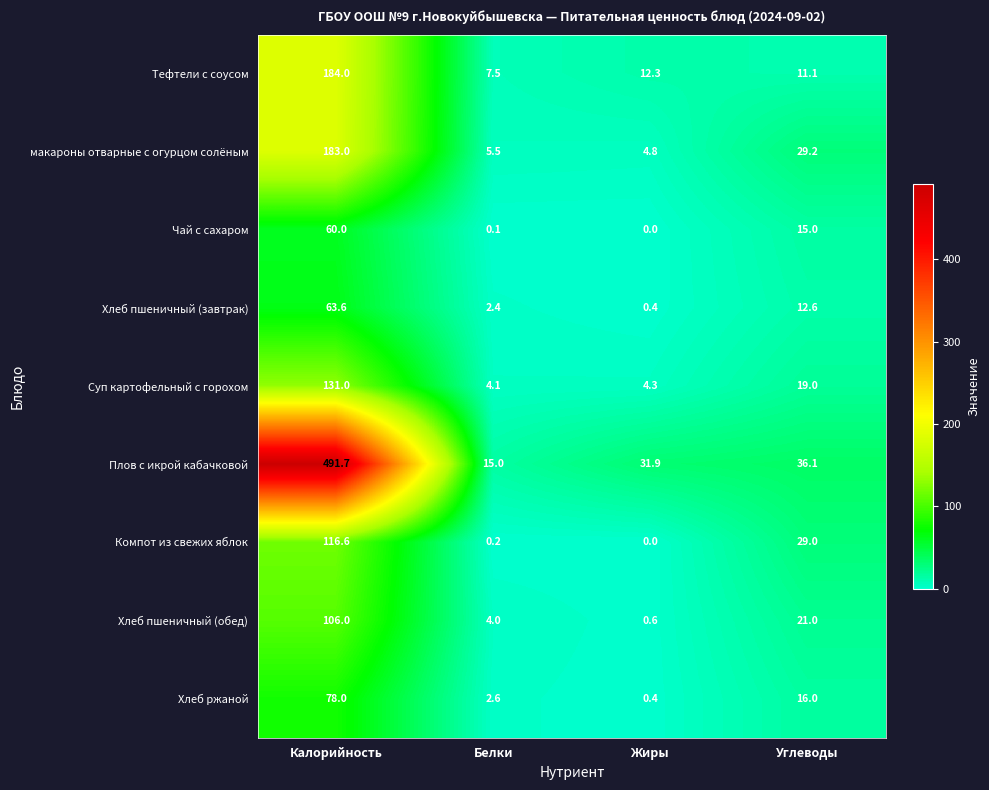

Between Жиры and Углеводы, which series saw the biggest shift?

Компот из свежих яблок